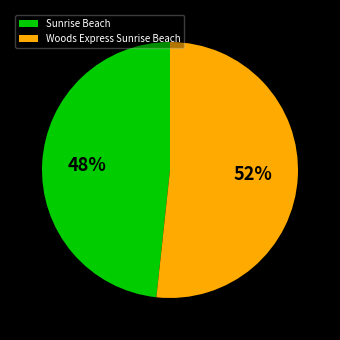

Is it true that Woods Express Sunrise Beach is 52% of the pie?

True